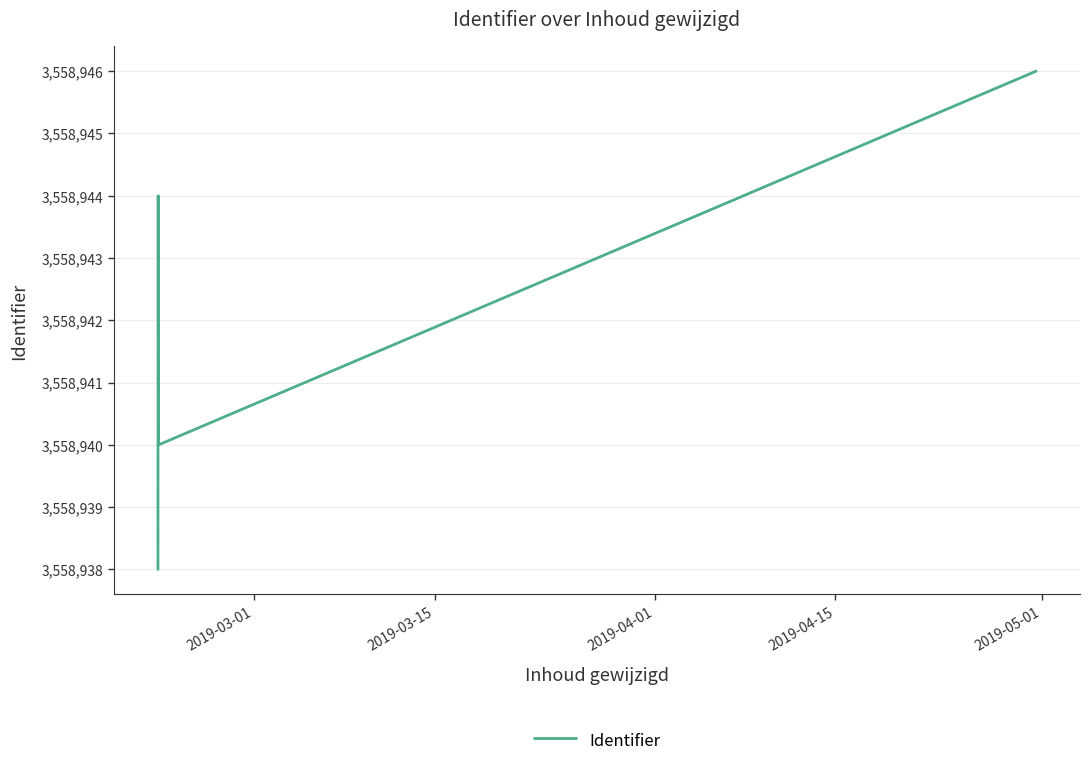

What is the sum of all values?

17794710